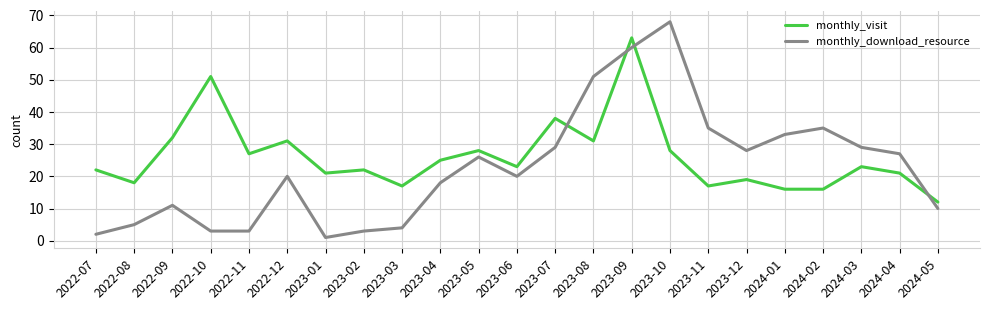

What position from the right is 2023-07?

11